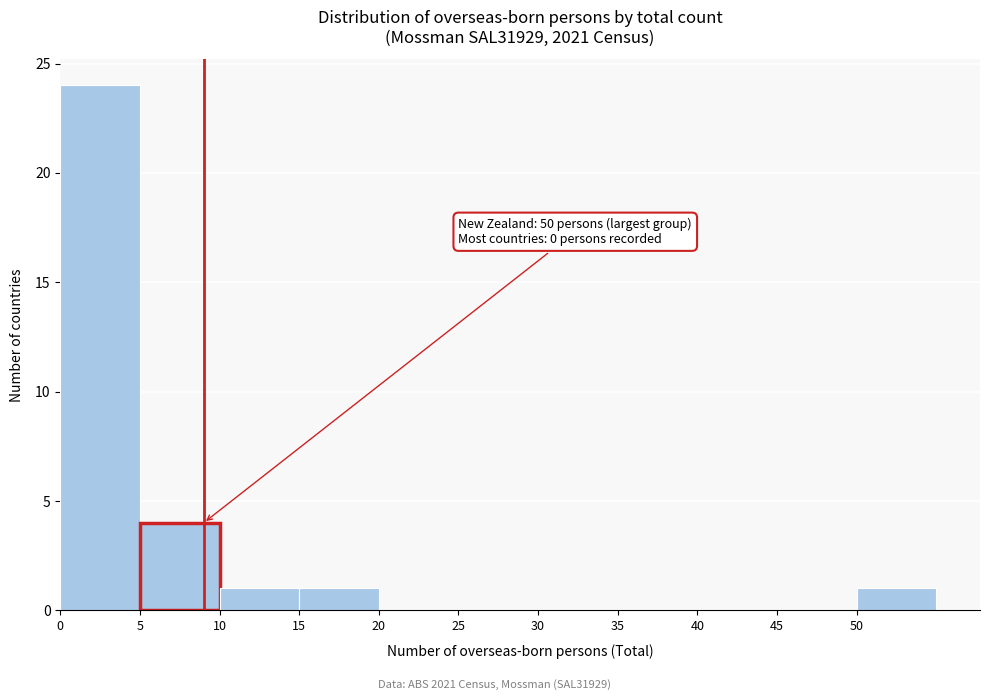

Over which range of the x-axis is the bar tallest?

0 to 5